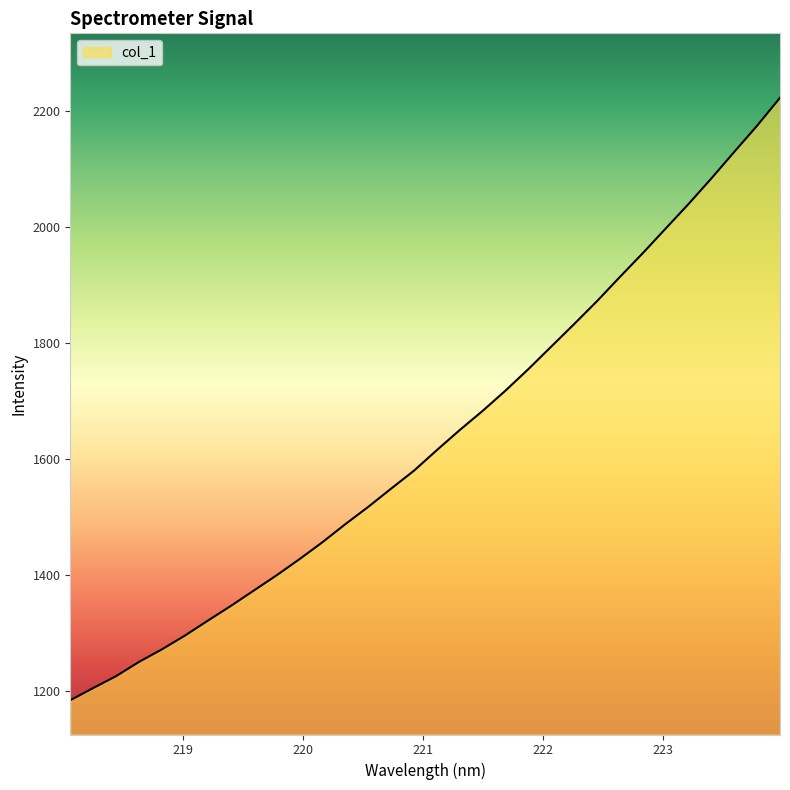

What is the difference between the maximum and minimum values?

1039.6